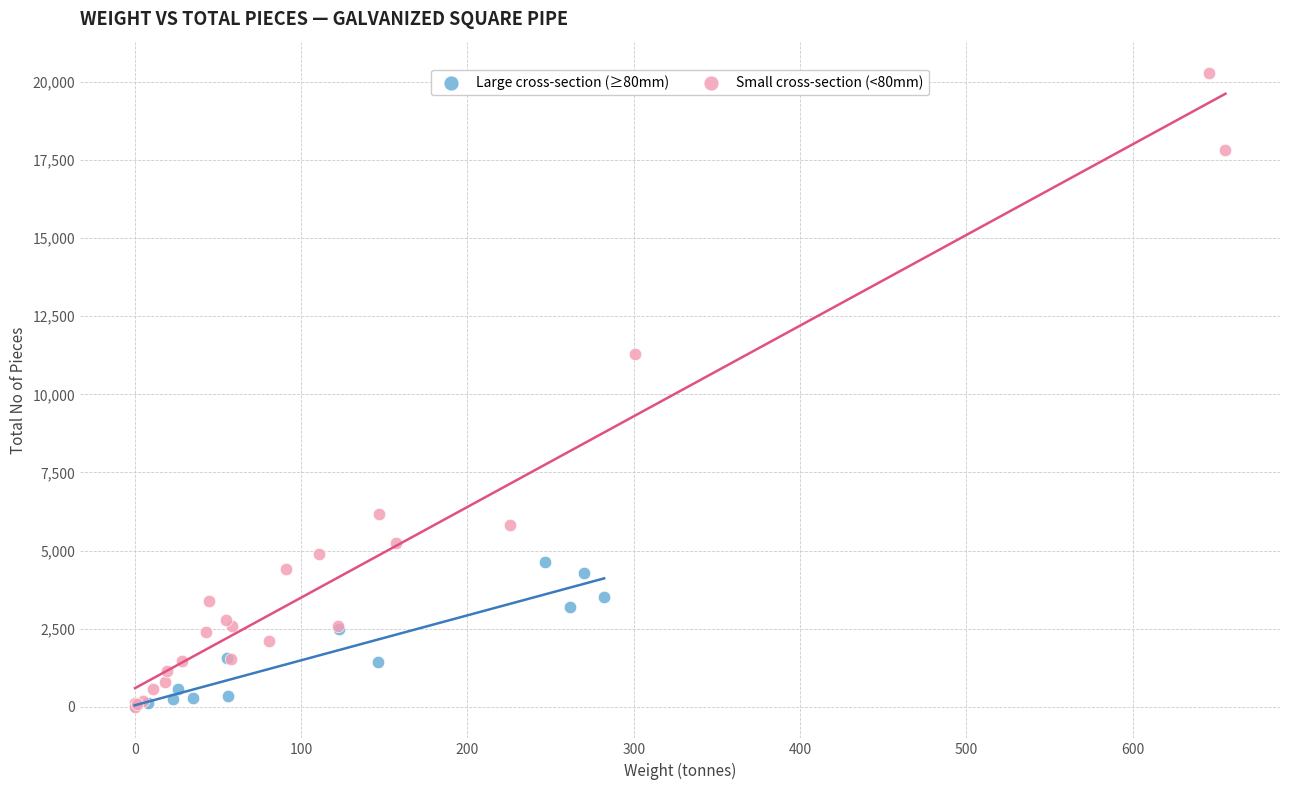

Which series has the largest Y range (max minus min)?

Small cross-section (<80mm)